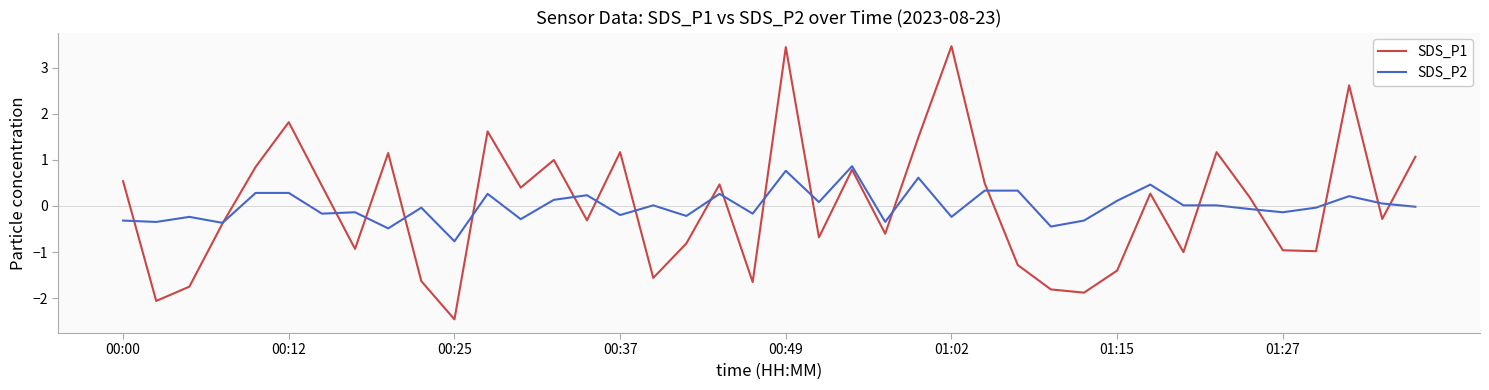

What is the lowest value of the SDS_P2 series?

-0.8